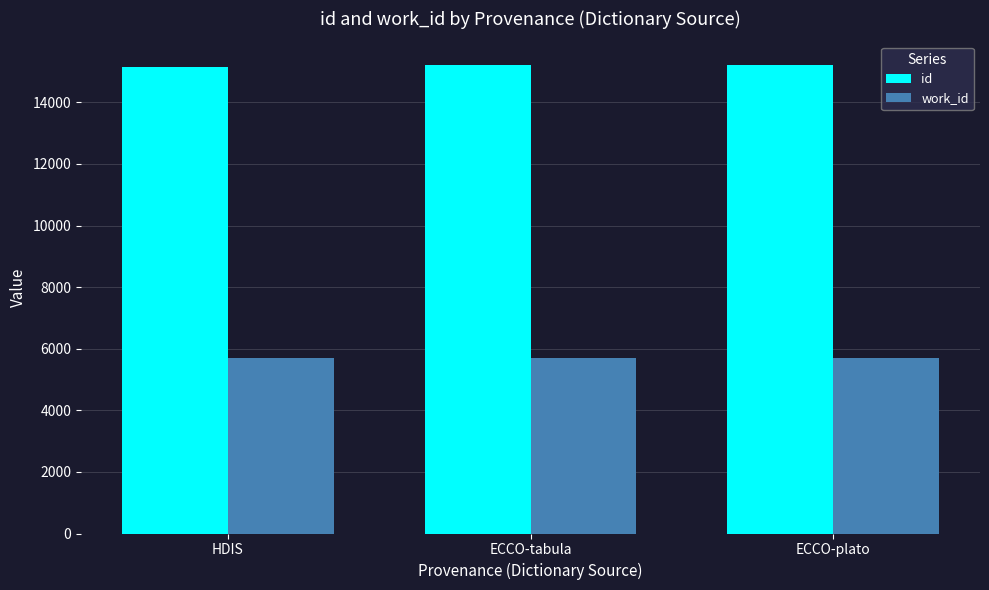

What is the maximum value shown in the chart?

15219